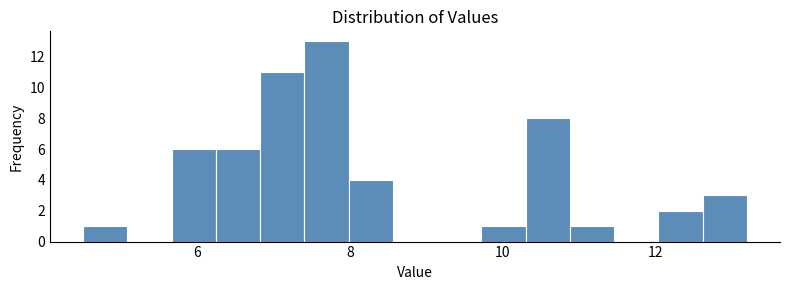

Read against the x-axis, roughly where is the centre of the tallest bar?

7.6